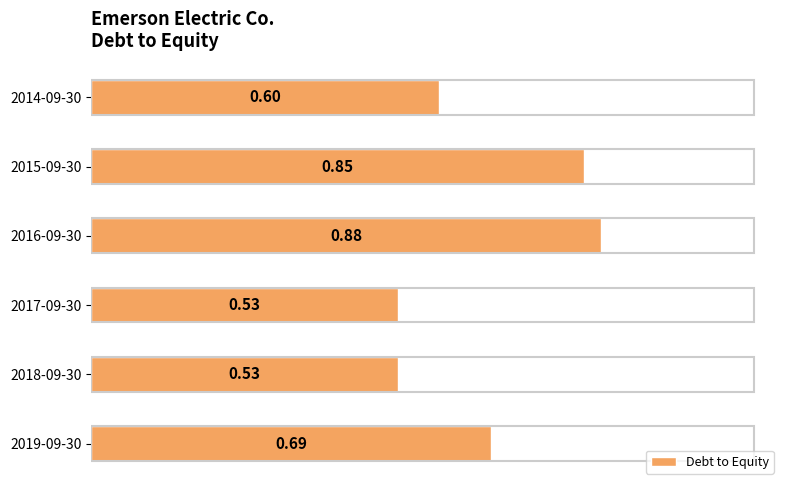

What is the change in value from 2017-09-30 to 2014-09-30?

+0.1